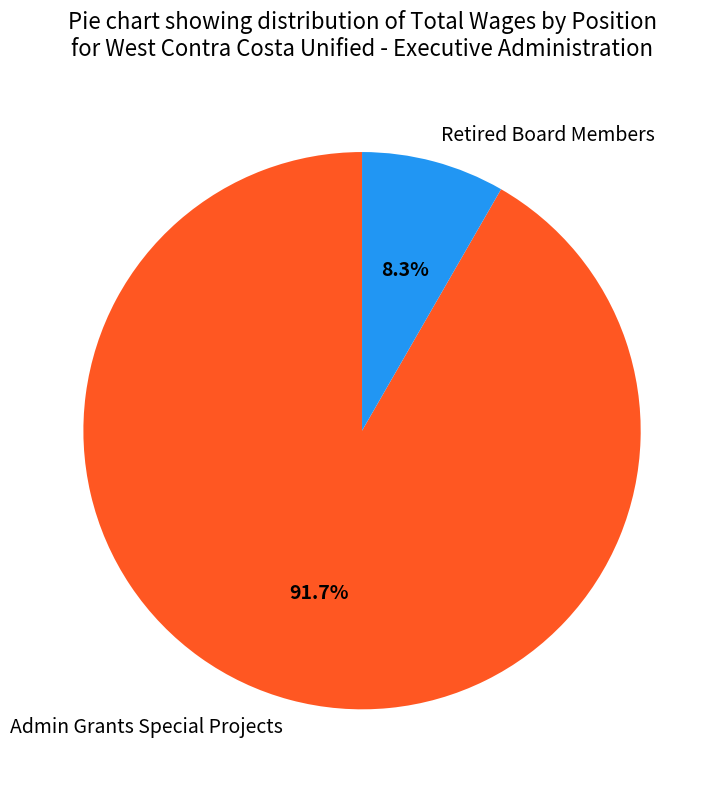

To the nearest percent, what is the average slice percentage?

50%